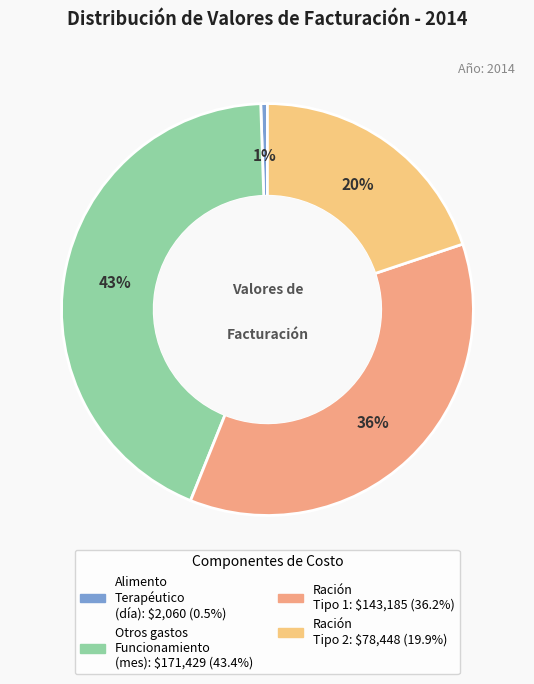

To the nearest percent, what is the average slice percentage?

25%